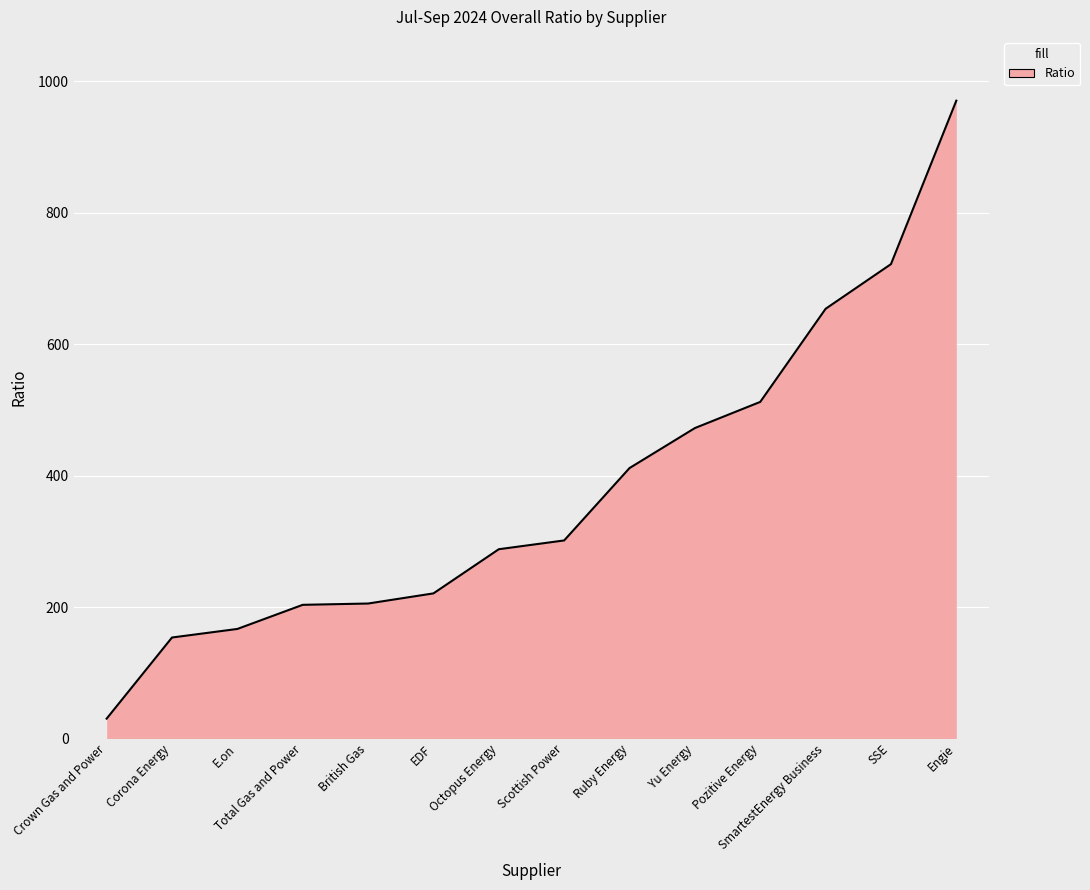

What is the average value?

379.4